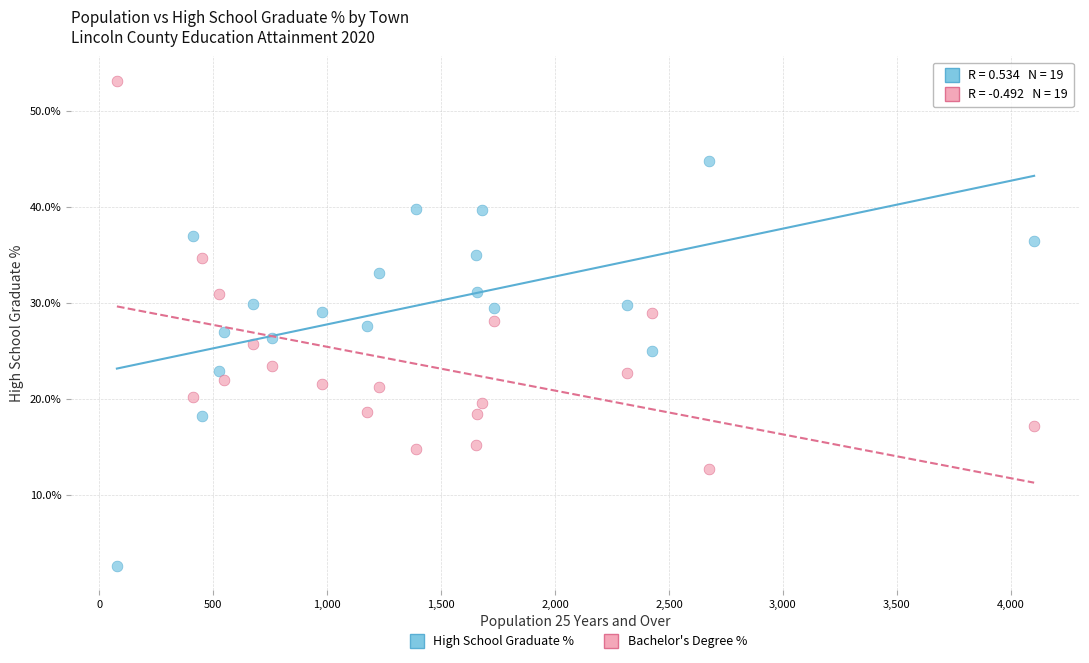

Which series reaches the minimum Y coordinate?

High School Graduate %